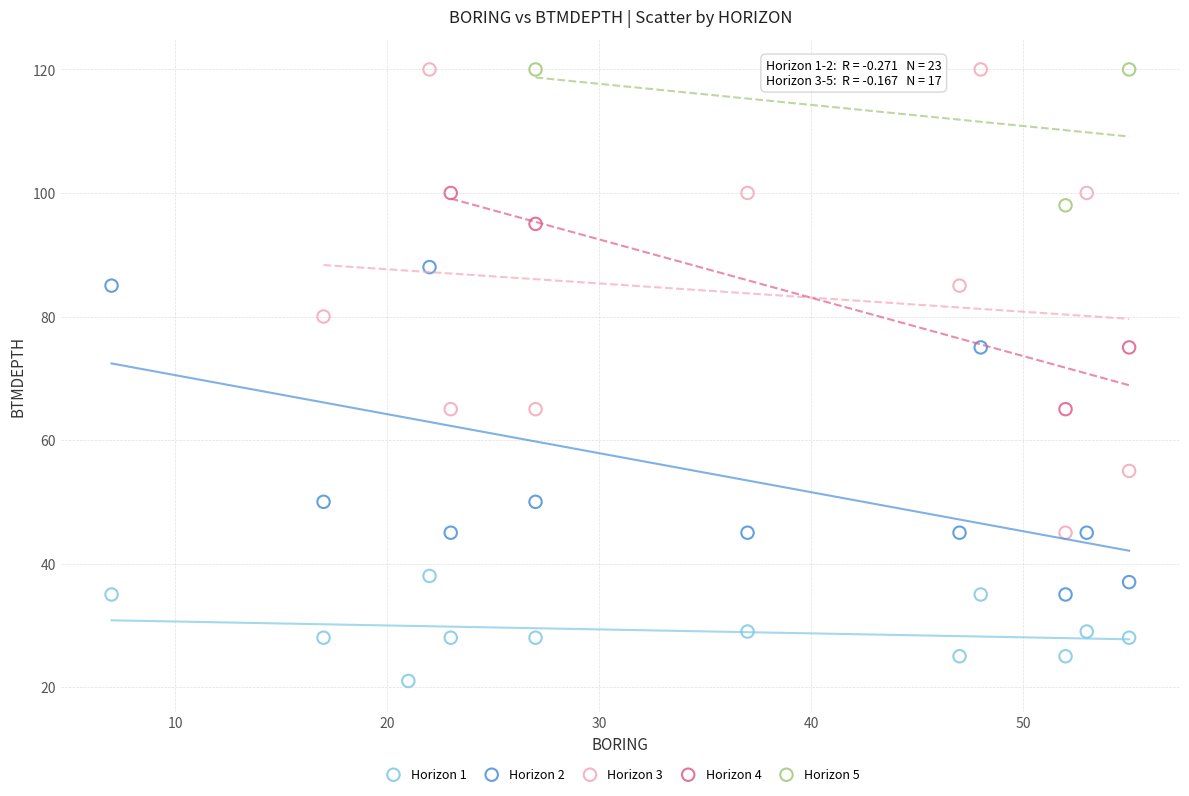

Which series has the widest spread of Y values?

Horizon 3